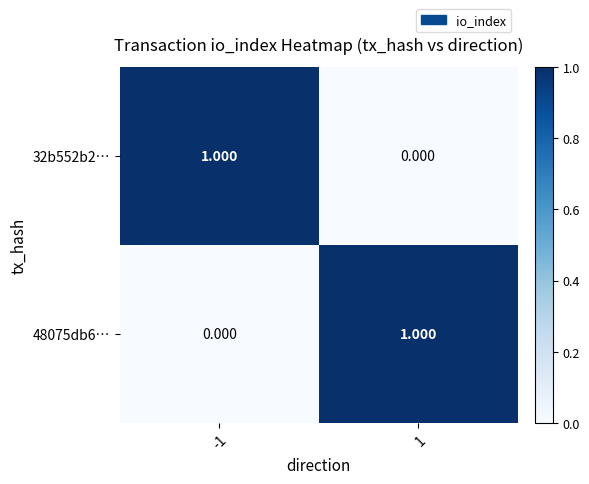

Which series has the widest spread of values?

32b552b2…